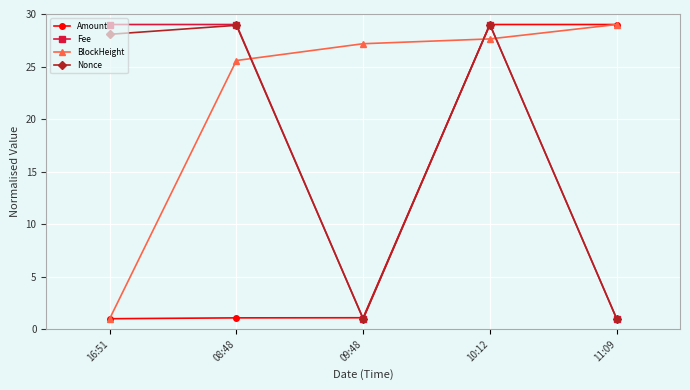

What is the lowest value of the Amount series?

1.0